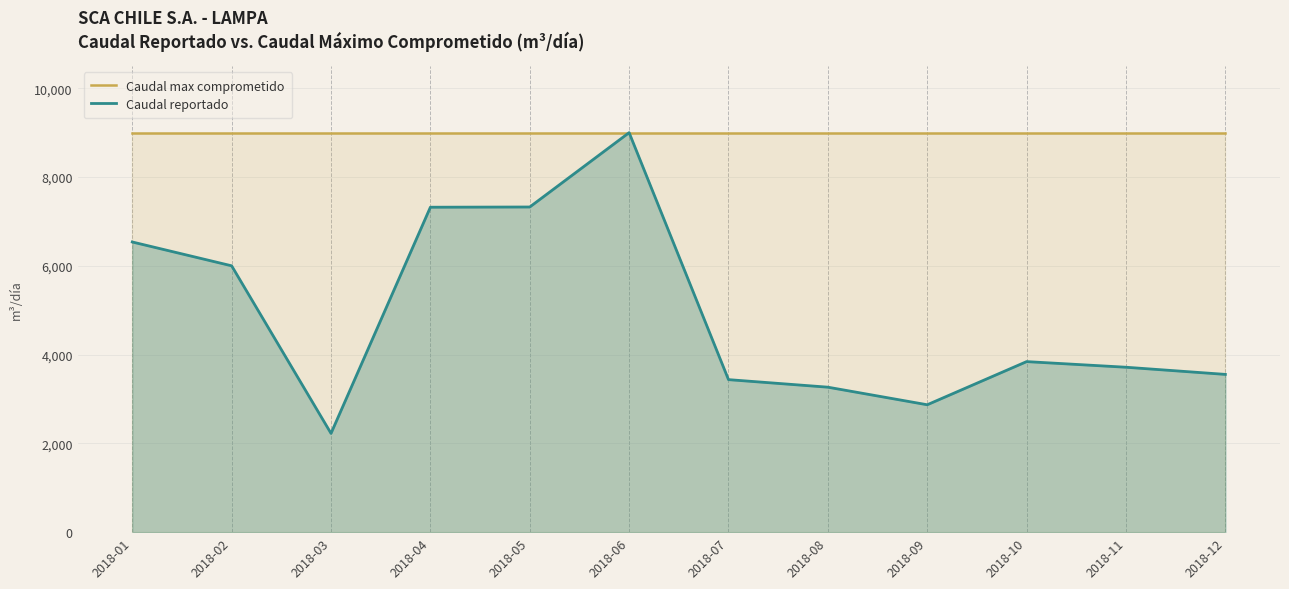

Does the chart display data point markers on the line(s)?

No